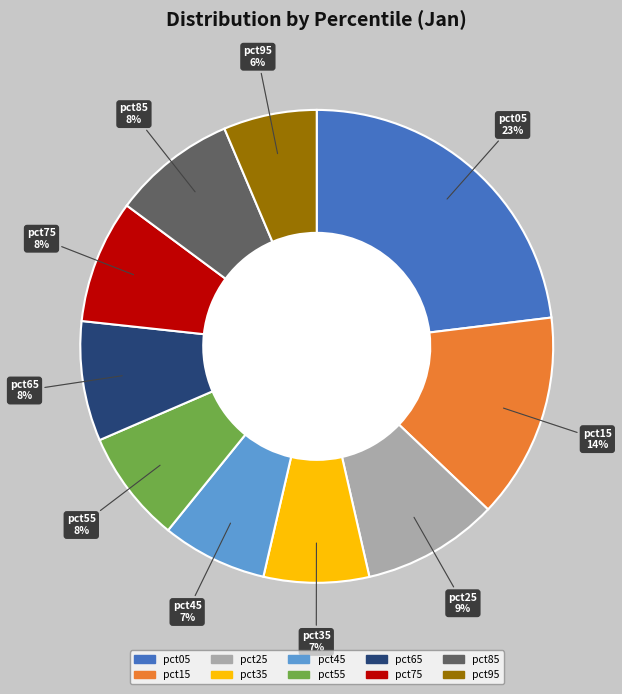

Combined, do pct15 and pct95 account for over 50%?

No